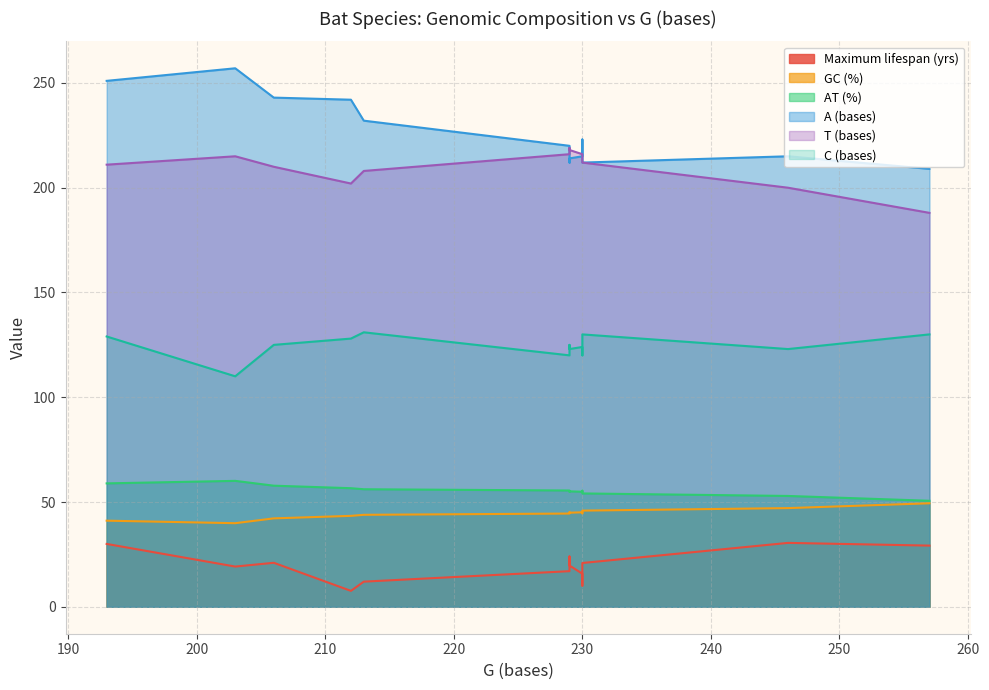

What is the value of the GC (%) point at the 10th from the left?

45.1